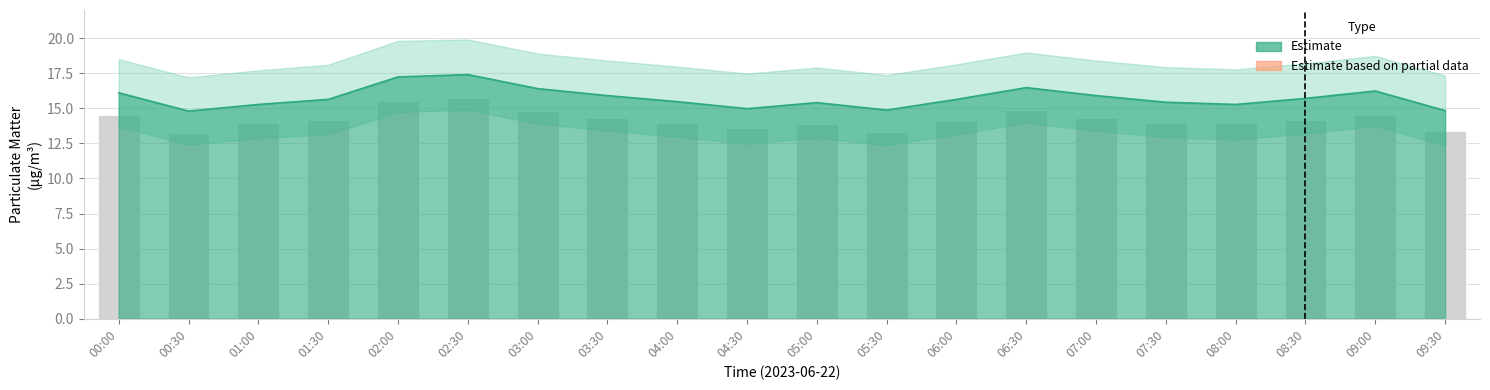

The chart shows a value of 13.9 at 07:30. True or false?

True